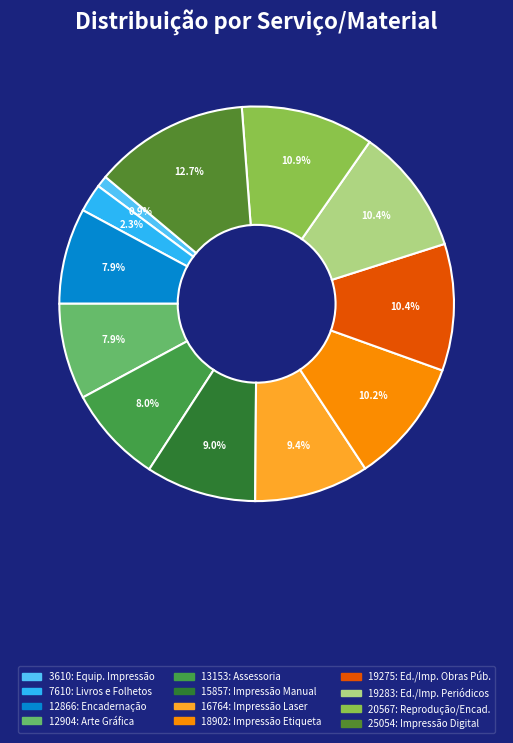

Is there a majority slice in this chart?

No